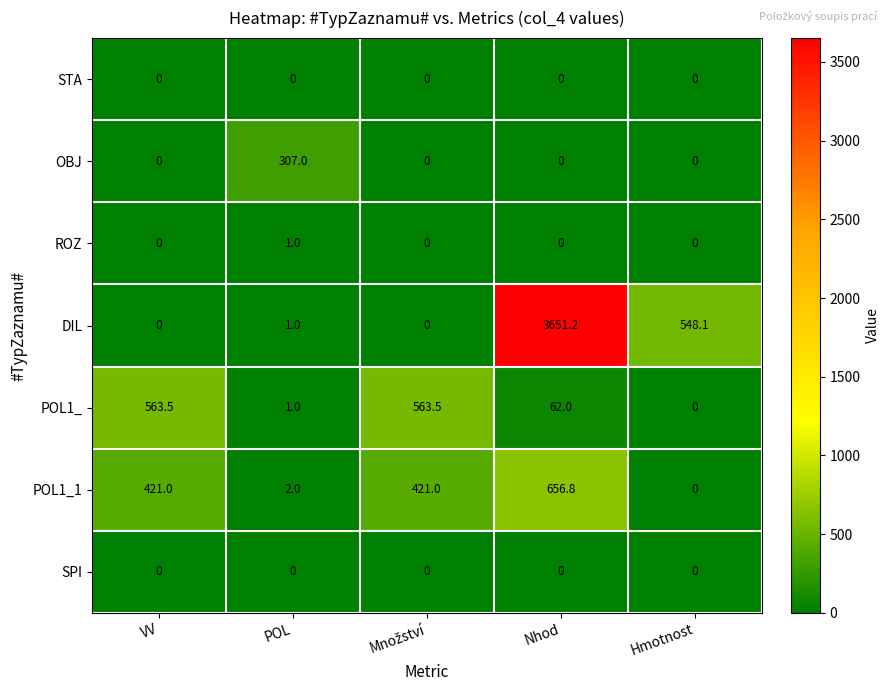

Which series has the largest total across all categories?

DIL